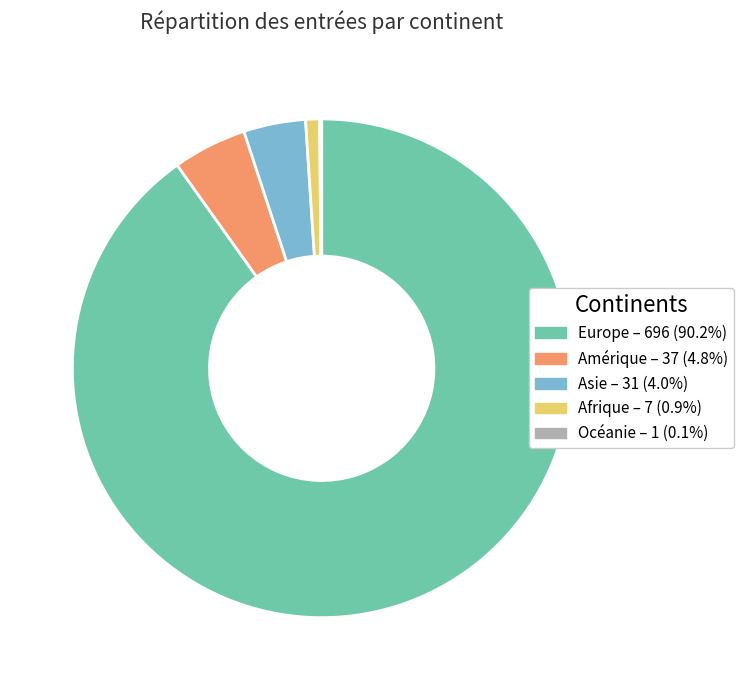

Is the sum of Amérique and Afrique greater than half?

No